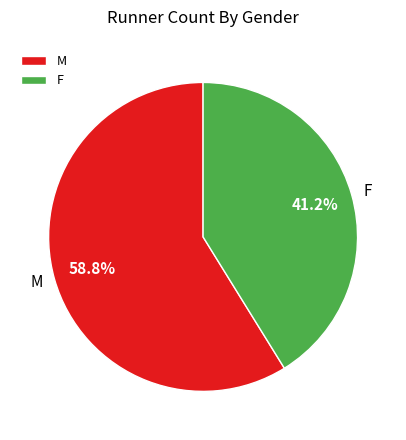

To the nearest percent, what is the difference between the F and M slice percentages?

18%